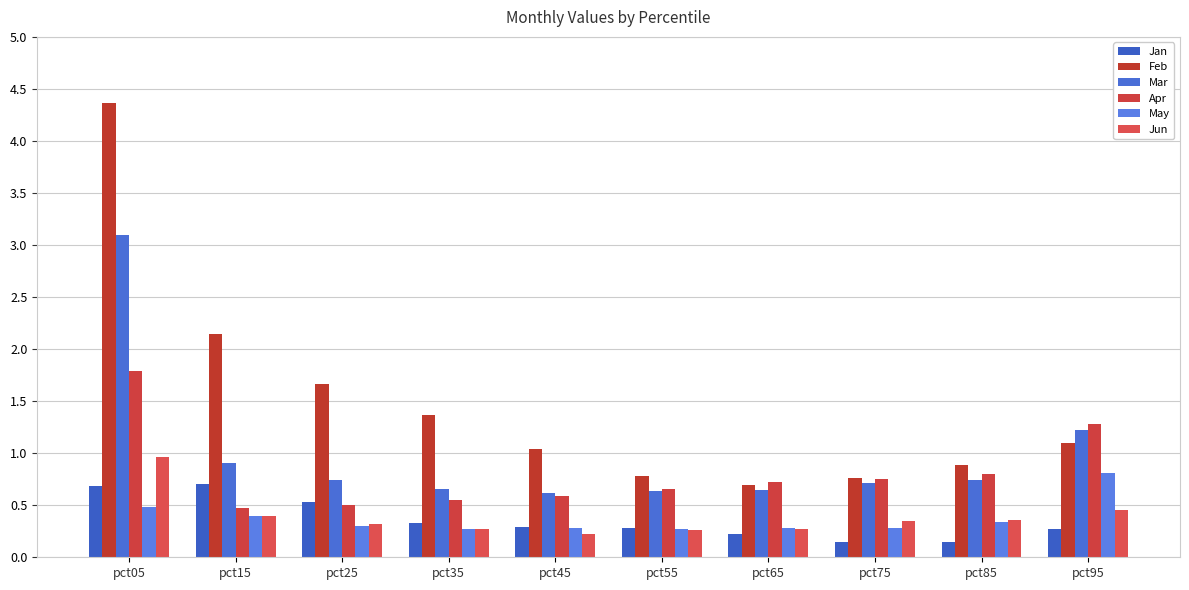

At which label is Apr closest to 1?

pct85